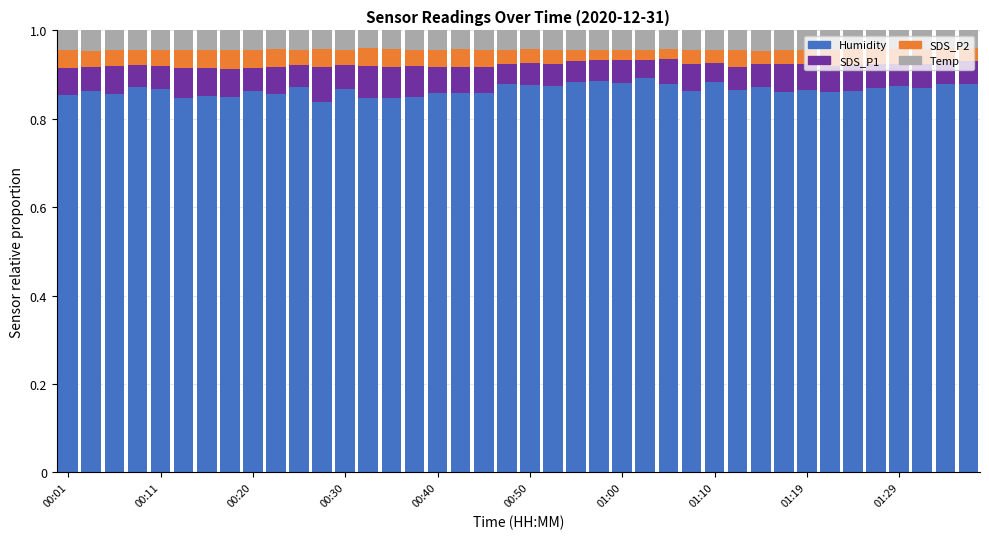

At how many categories does at least one series exceed 0?

40